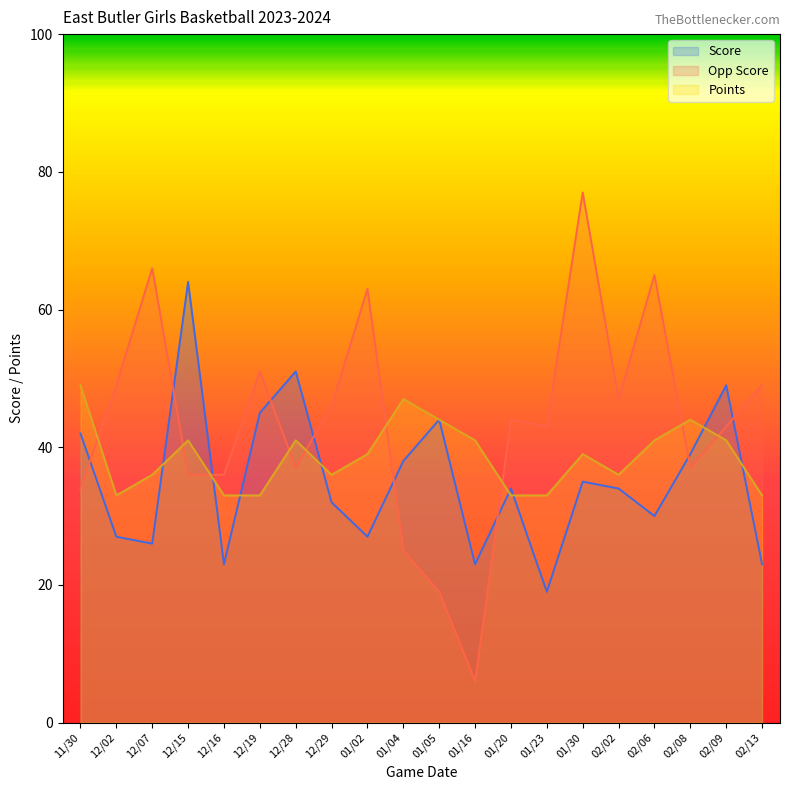

What position from the right is 12/07?

18